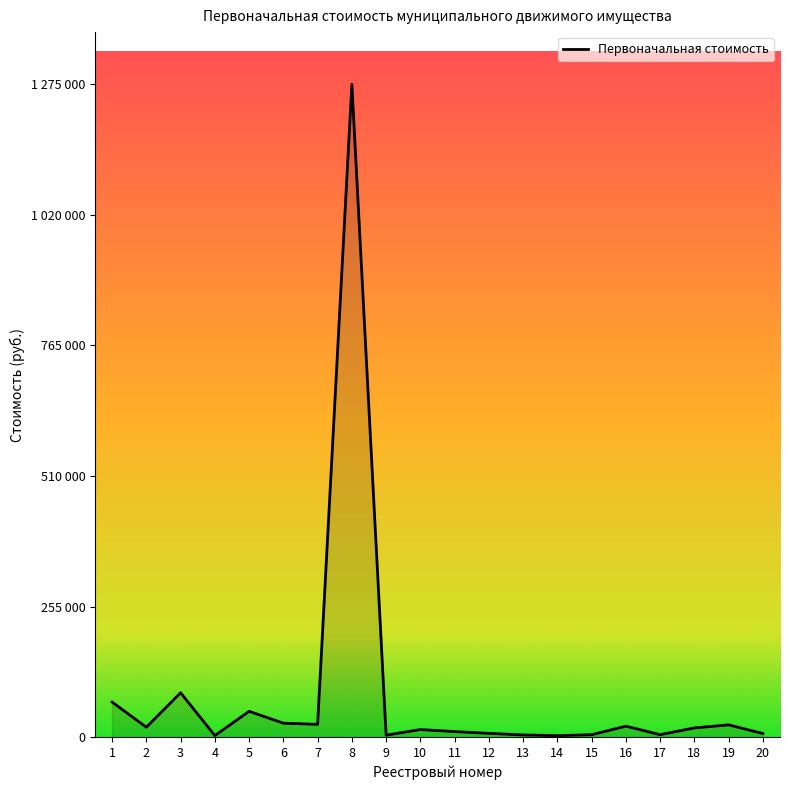

Is it true that the value at 18 is 32097.5?

False